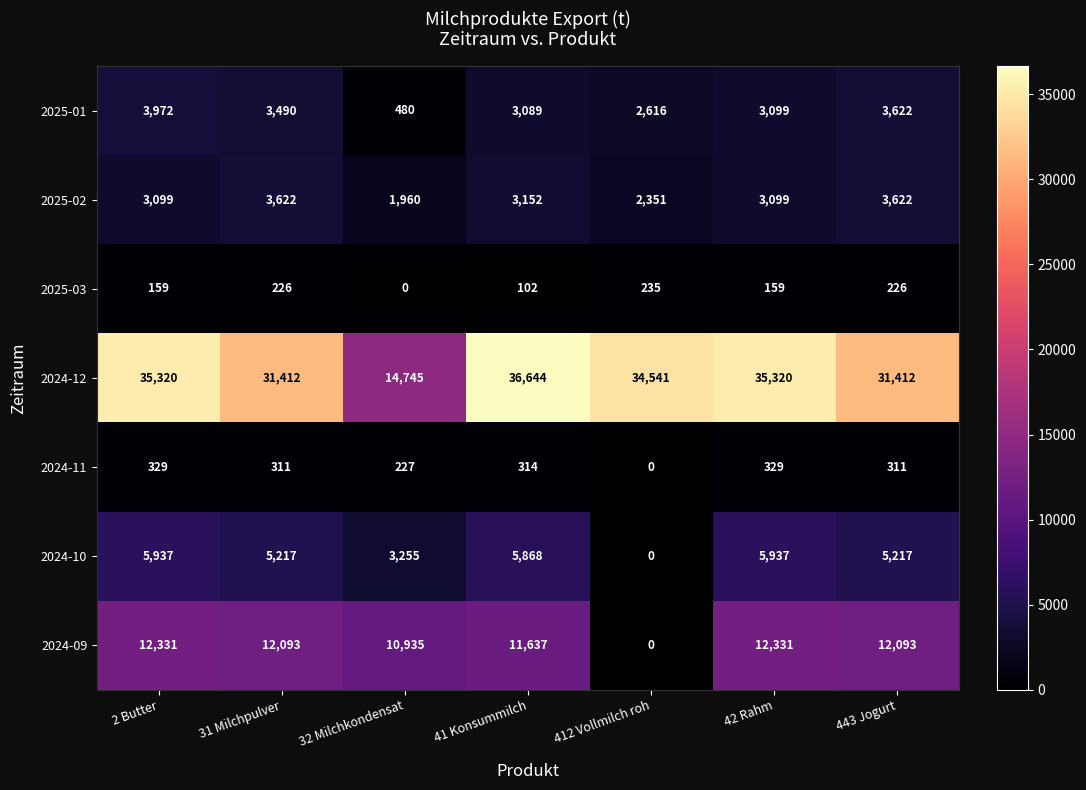

Which category has the lowest value in the 2025-02 series?

32 Milchkondensat